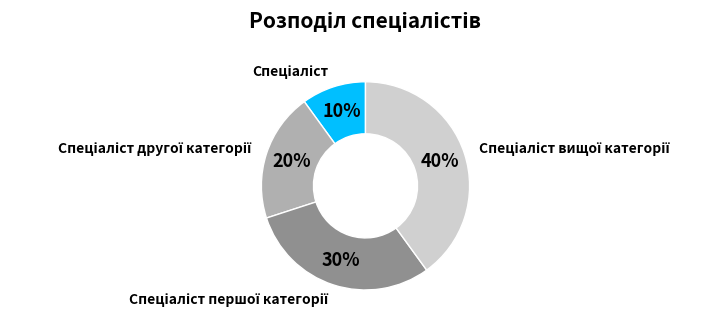

Does any single category account for the majority?

No